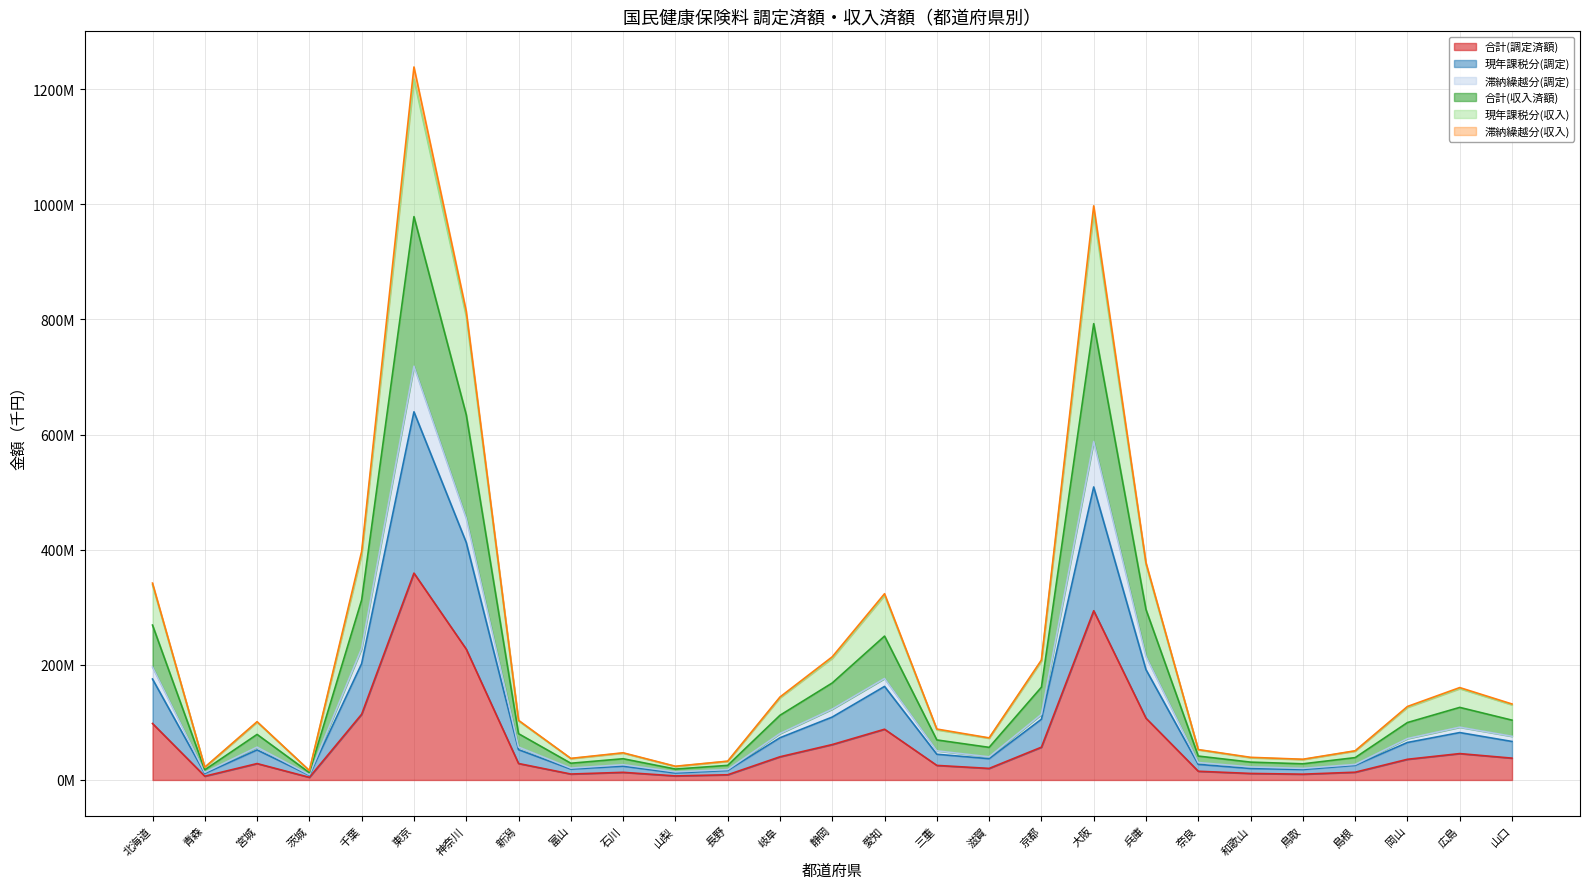

What position from the right is 岡山?

3